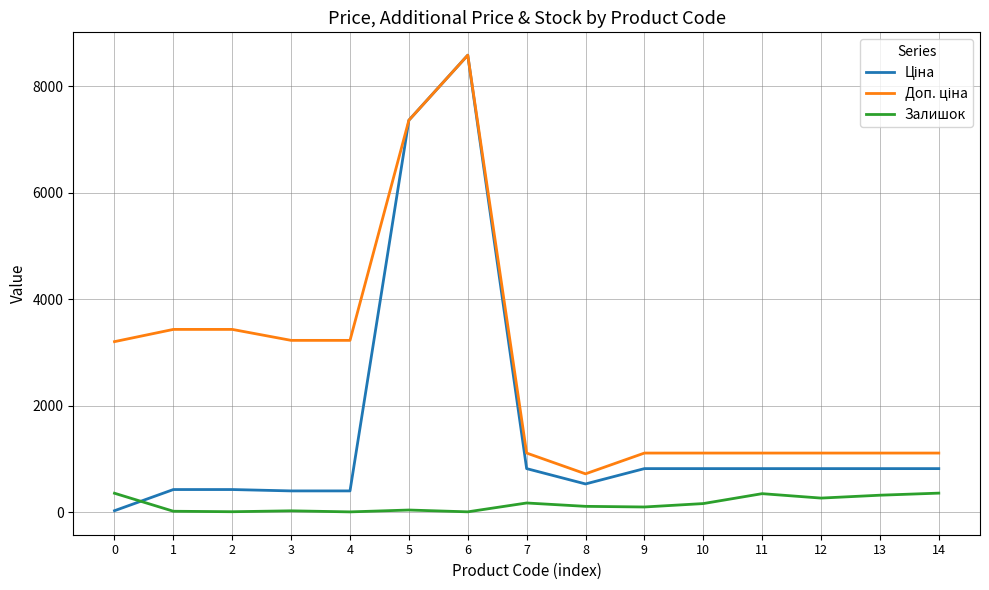

What is the greatest value displayed?

8581.1